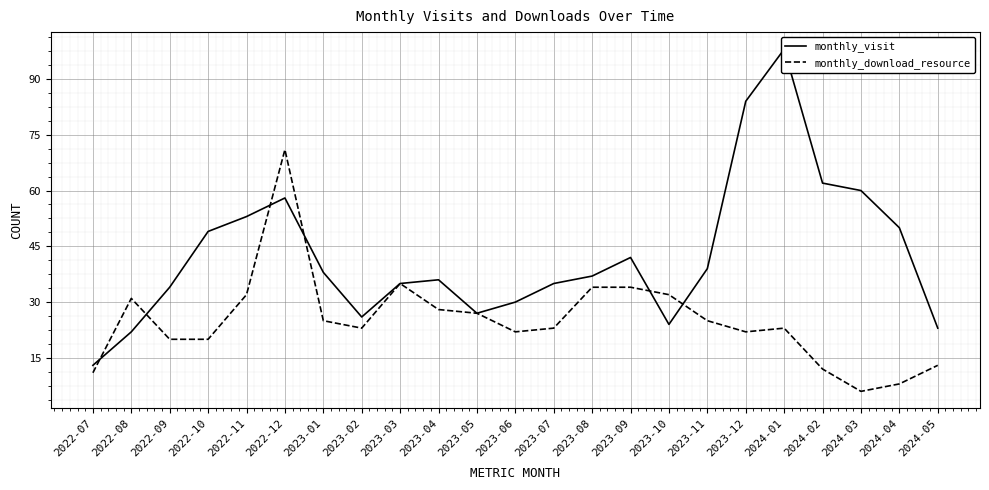

What is the difference between the maximum and second lowest values in the monthly_visit series?

76